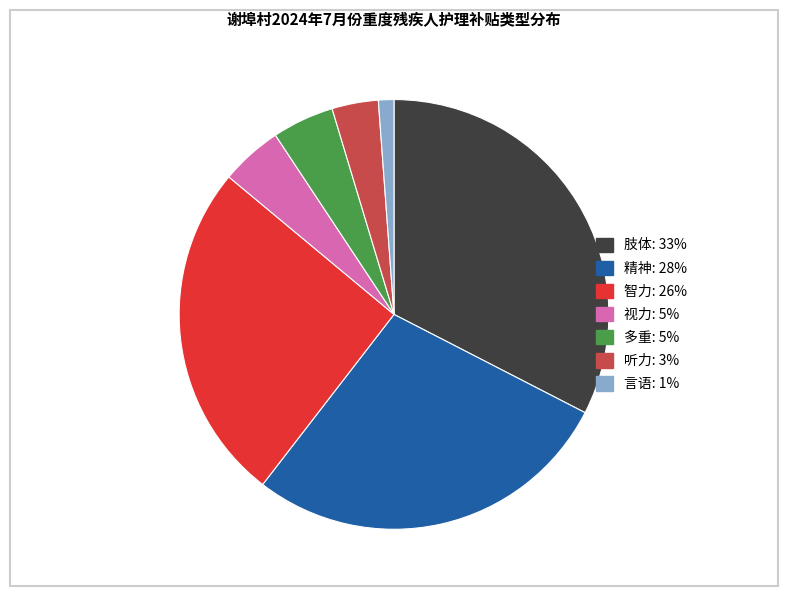

Is 视力 the majority of the pie?

No